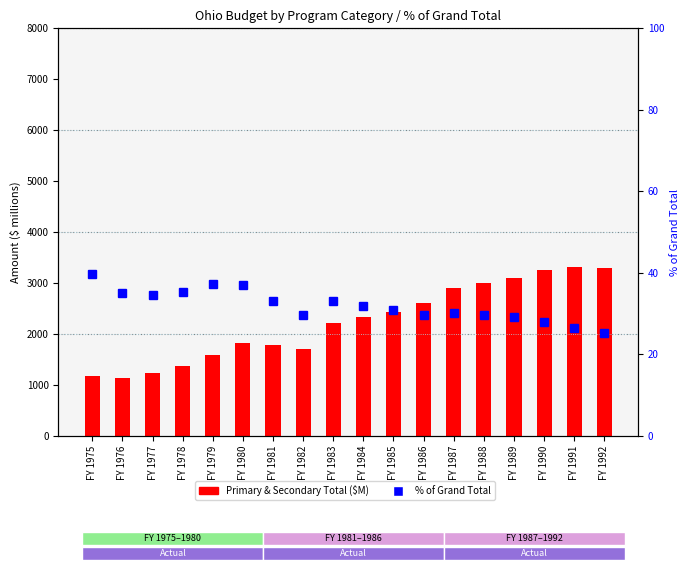

At which category is the sum across all series the highest?

FY 1991